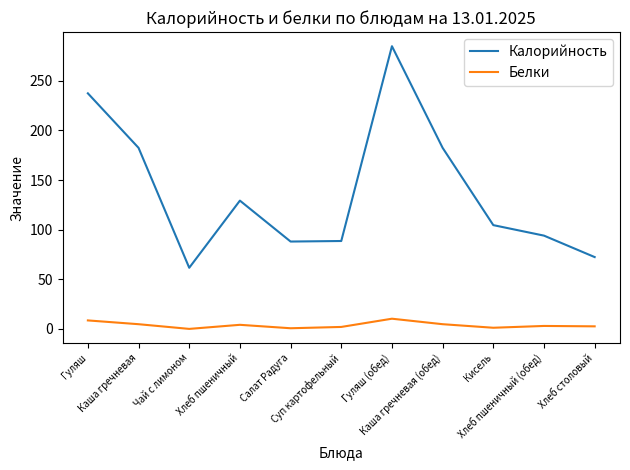

List the series in order of their overall mean, lowest first.

Белки, Калорийность